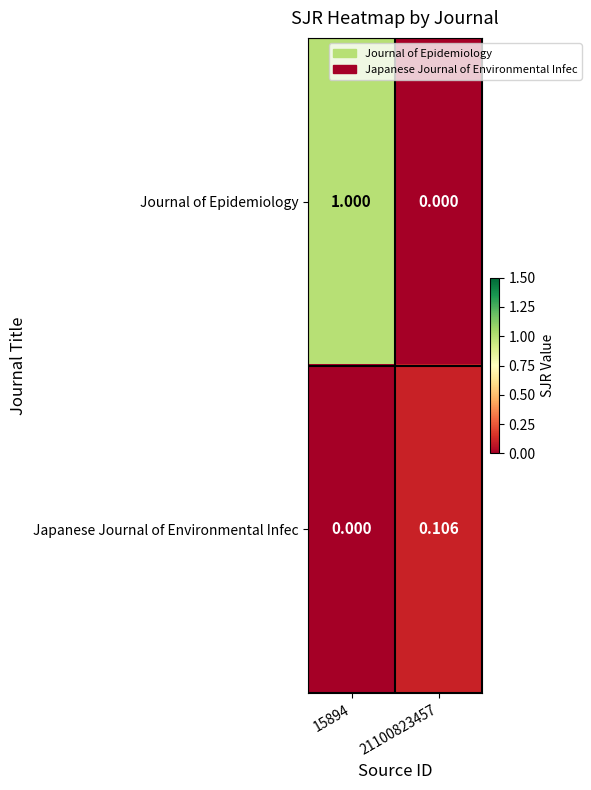

Which series has the largest range (max minus min)?

Journal of Epidemiology